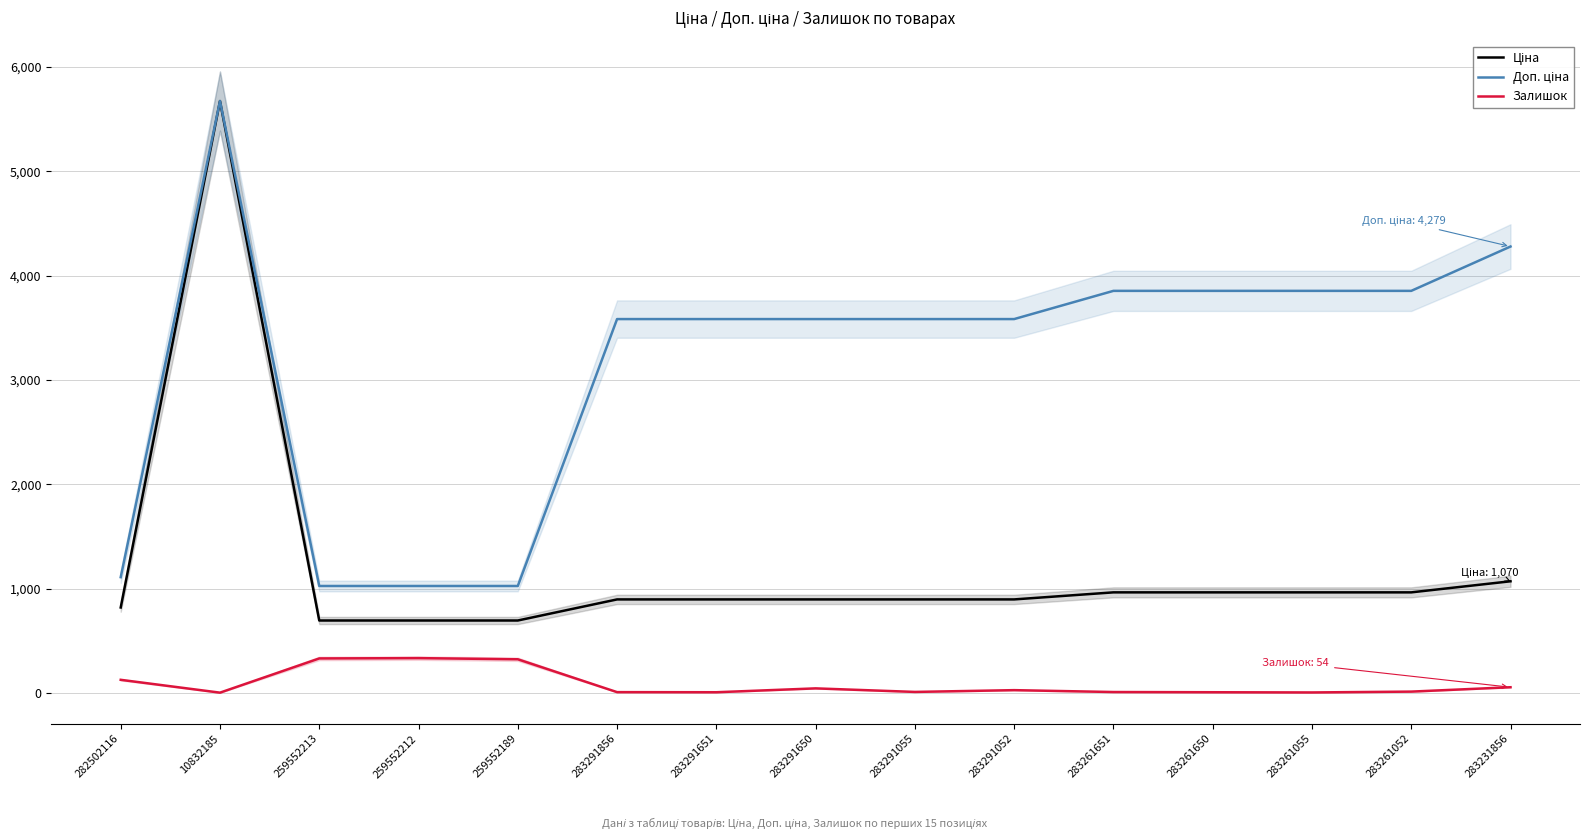

True or false: Залишок has more than 2 interior local peaks.

True